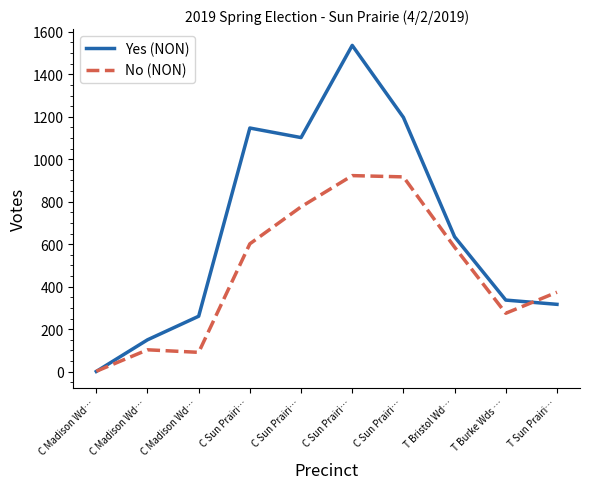

What is the difference between the No (NON) values at C Madison Wd… and C Madison Wd…?

89